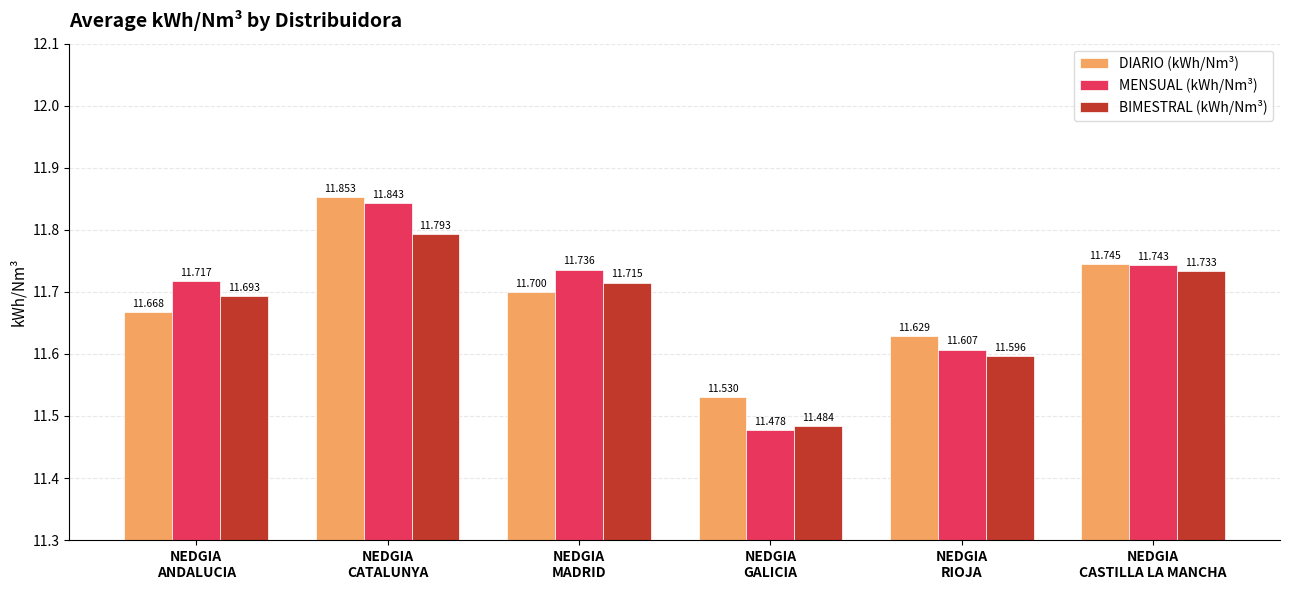

What is the difference between the MENSUAL (kWh/Nm³) values at NEDGIA
RIOJA and NEDGIA
CASTILLA LA MANCHA?

0.1